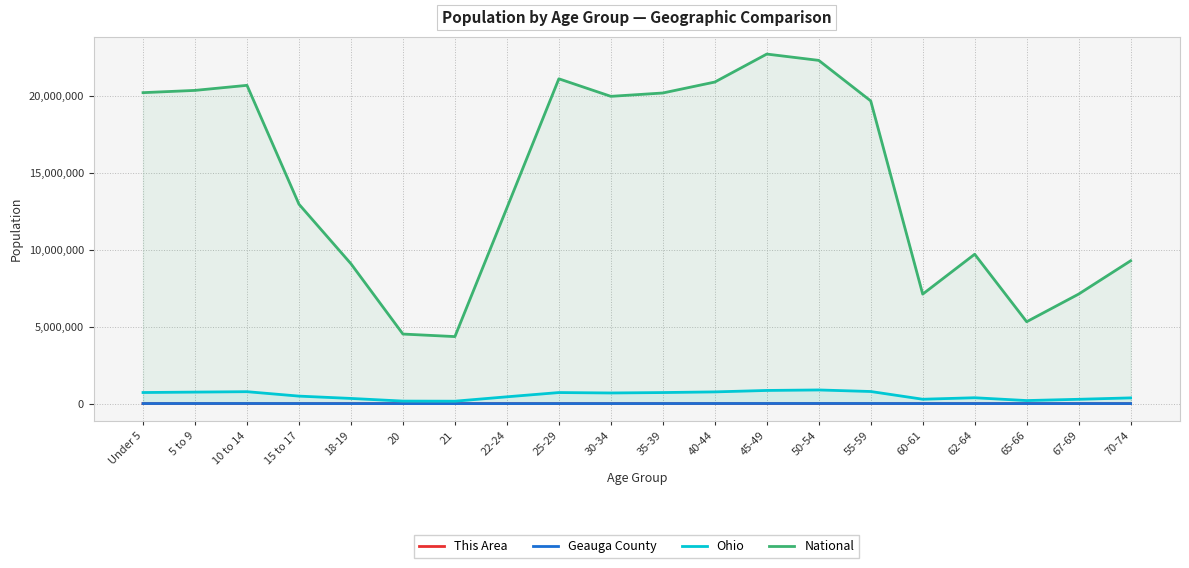

True or false: Ohio and National cross at least once.

False